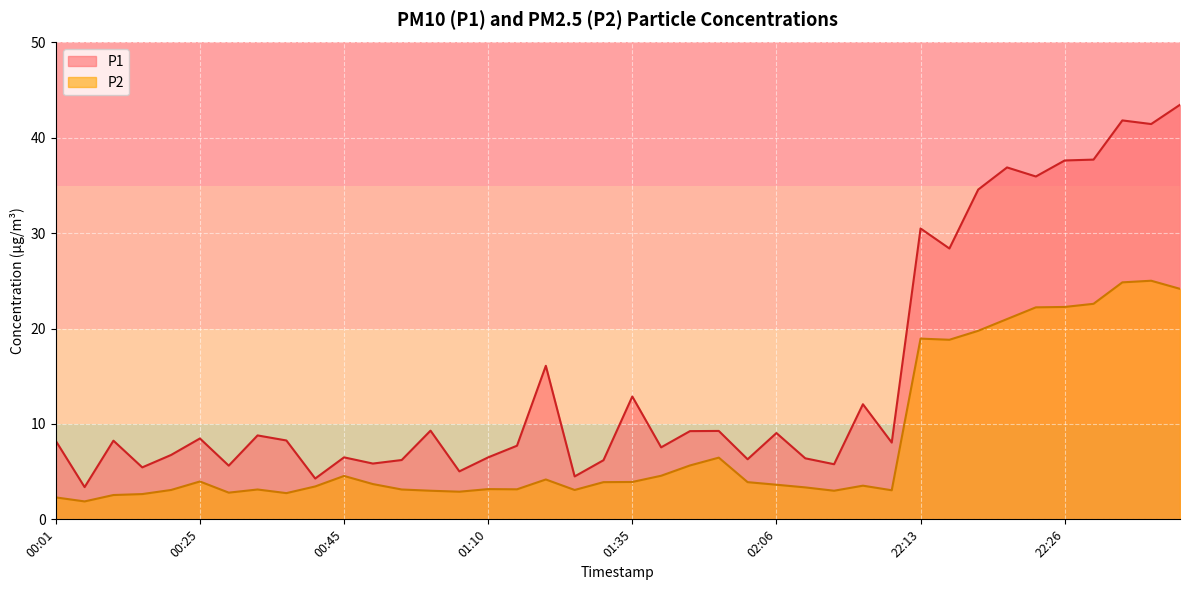

What is the difference between the maximum and minimum values in the P1 series?

40.1